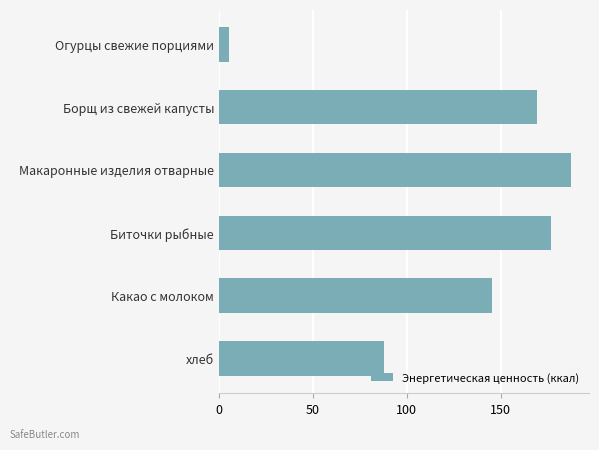

How many values are below 169?

3